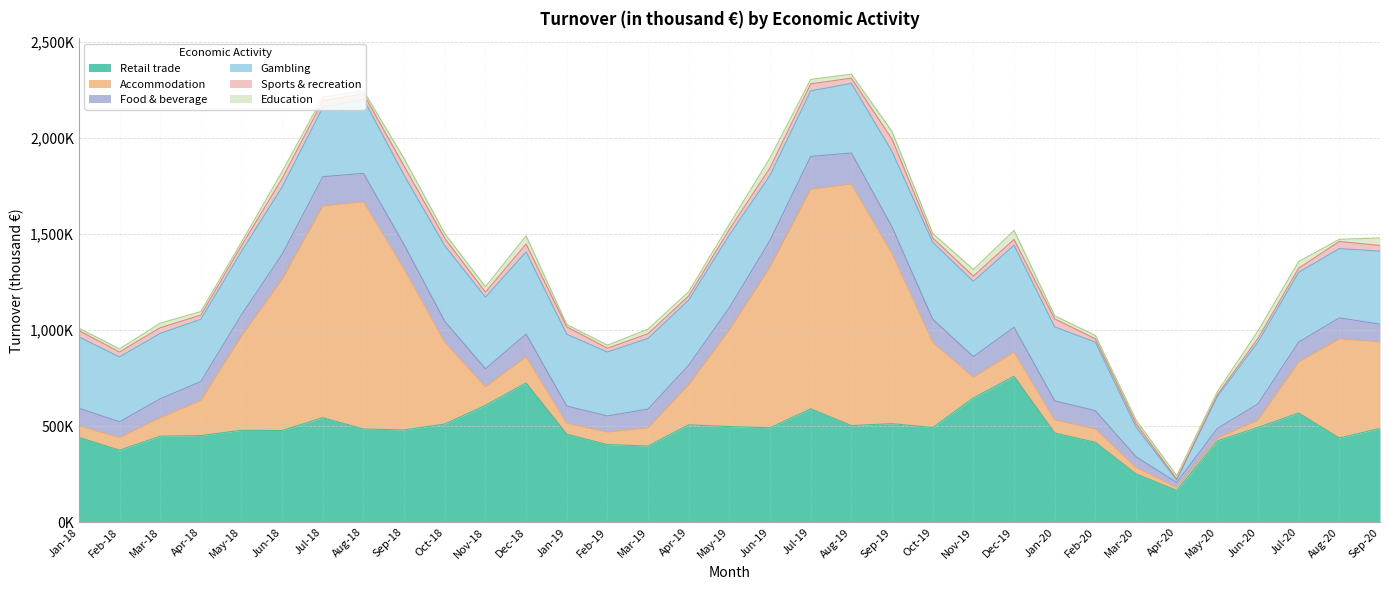

Is it true that Accommodation equals 12275 at Mar-20?

False